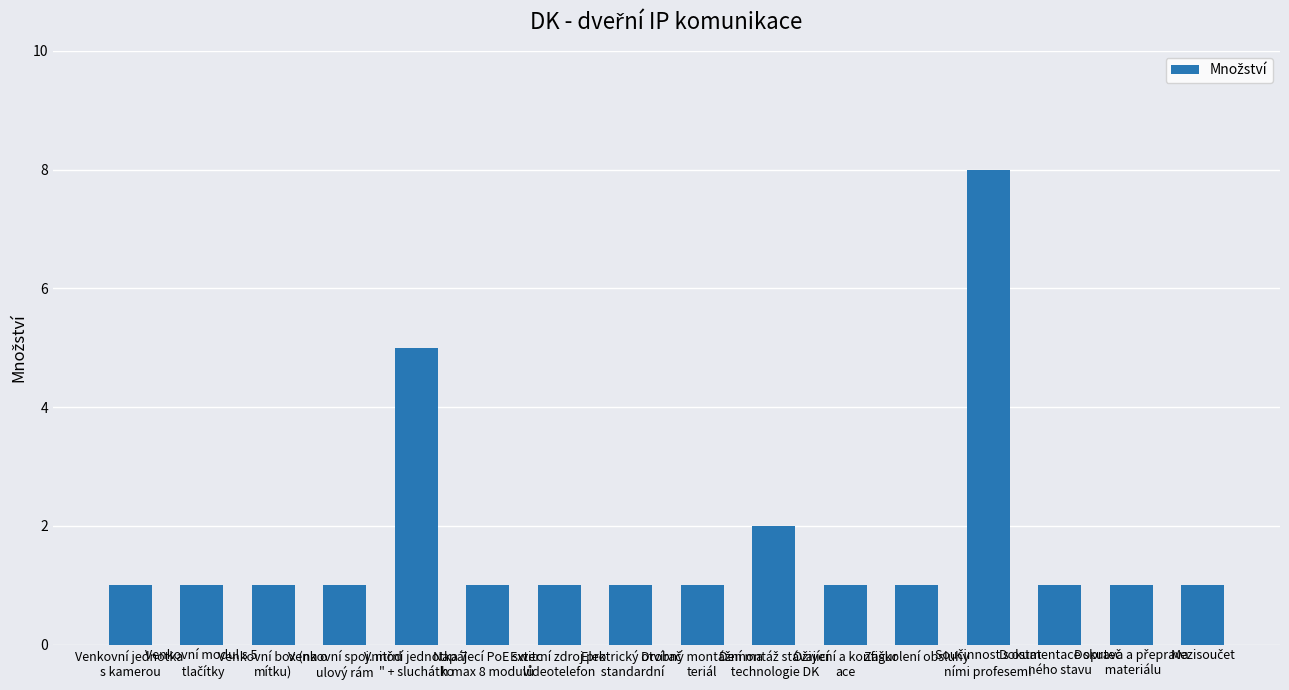

What is the difference between the maximum and minimum values?

7